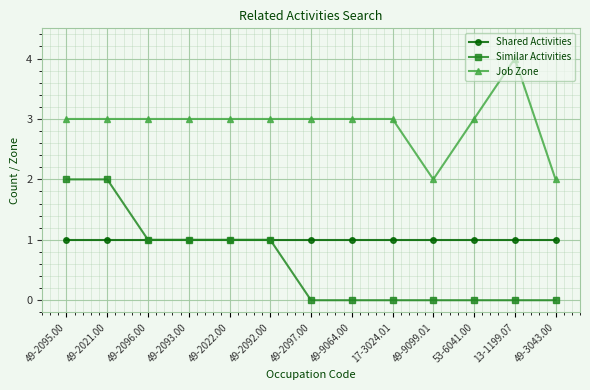

Which series has the largest total across all categories?

Job Zone